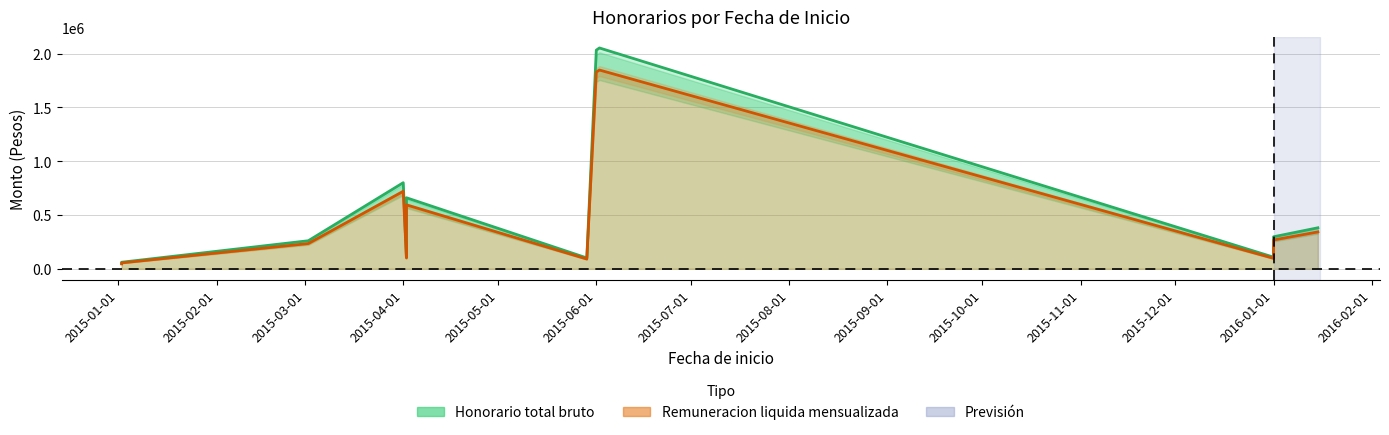

Does the chart have visible grid lines?

Yes